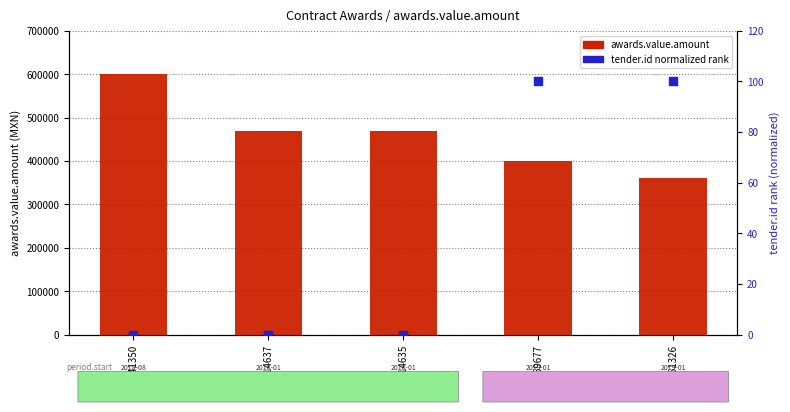

What is the total value across all series at 2151326?

360100